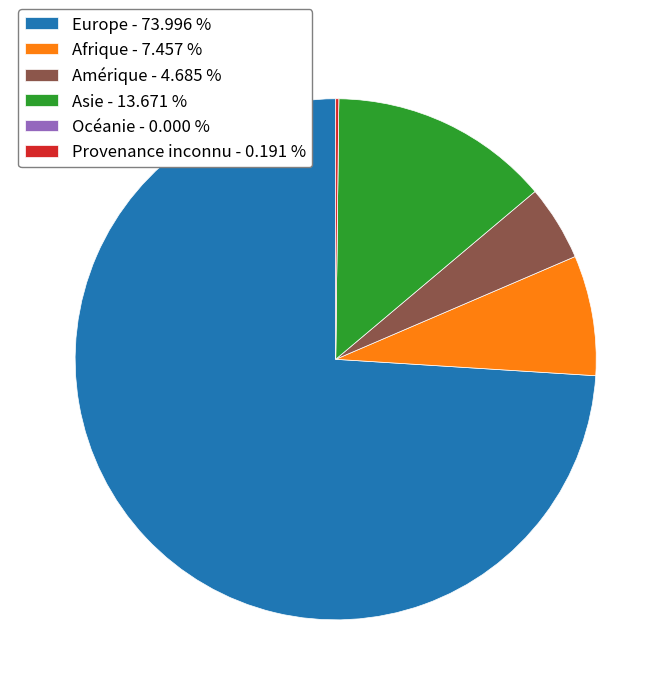

Which has a higher value, Europe - 73.996 % or Afrique - 7.457 %?

Europe - 73.996 %